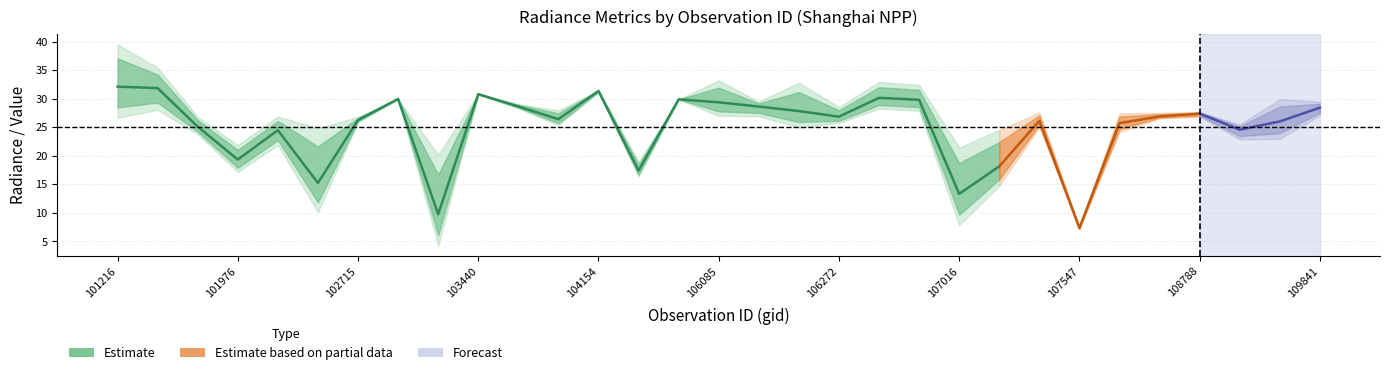

What is the difference between the highest and lowest values at 107547?

0.2